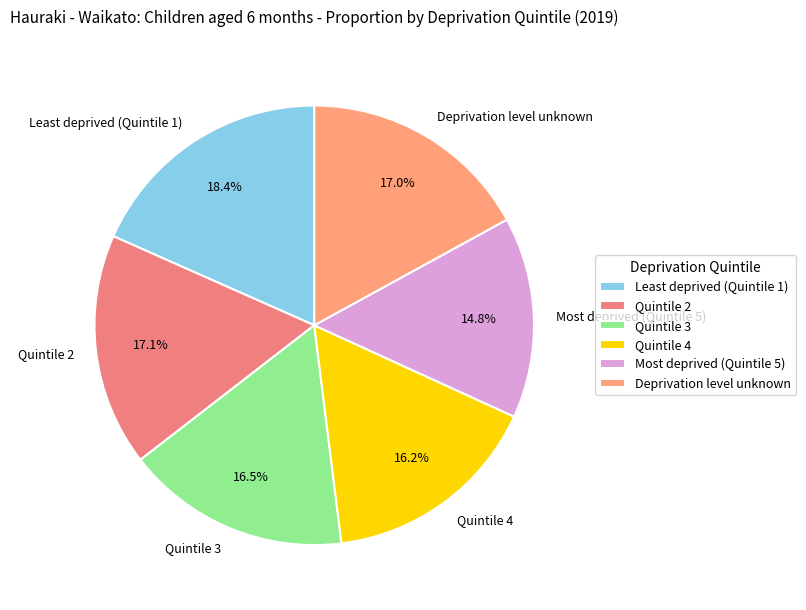

To the nearest percent, what is the average slice percentage?

17%